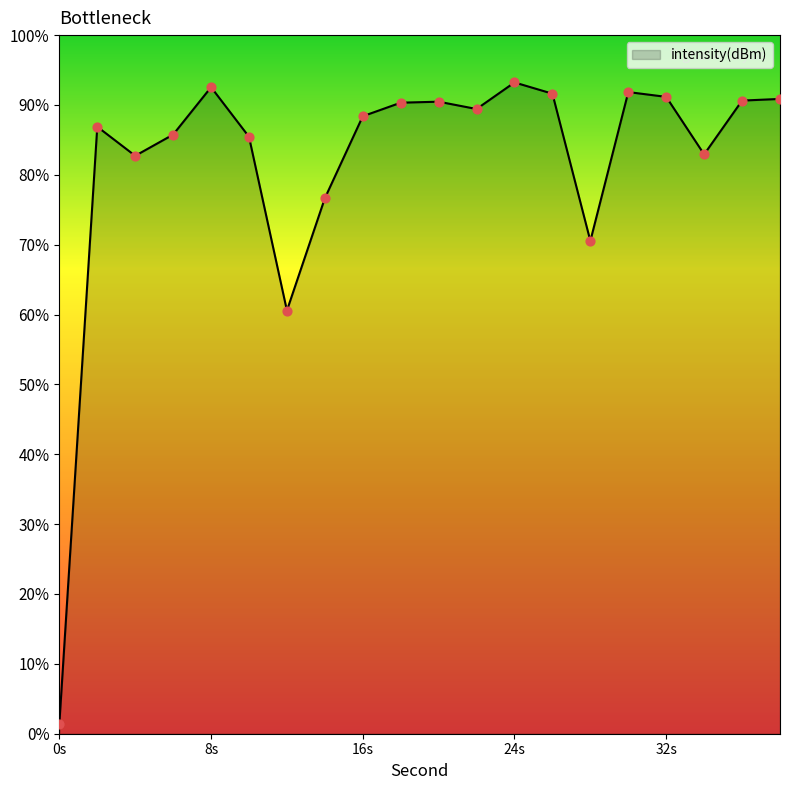

Which has a higher value, 36 or 8?

8